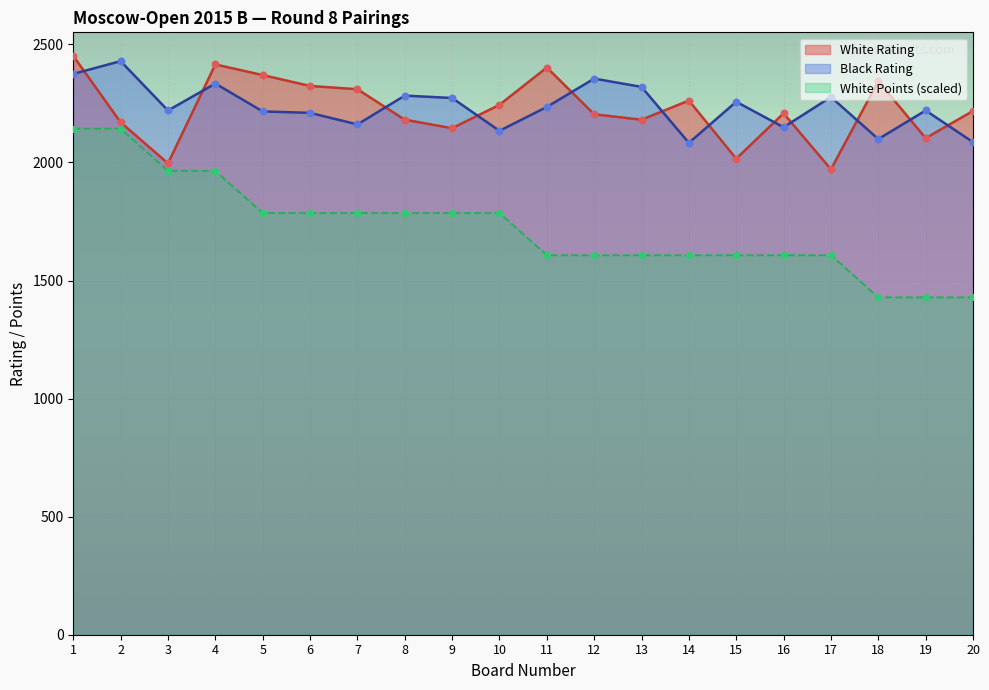

Which series has the widest spread of Y values?

White Points